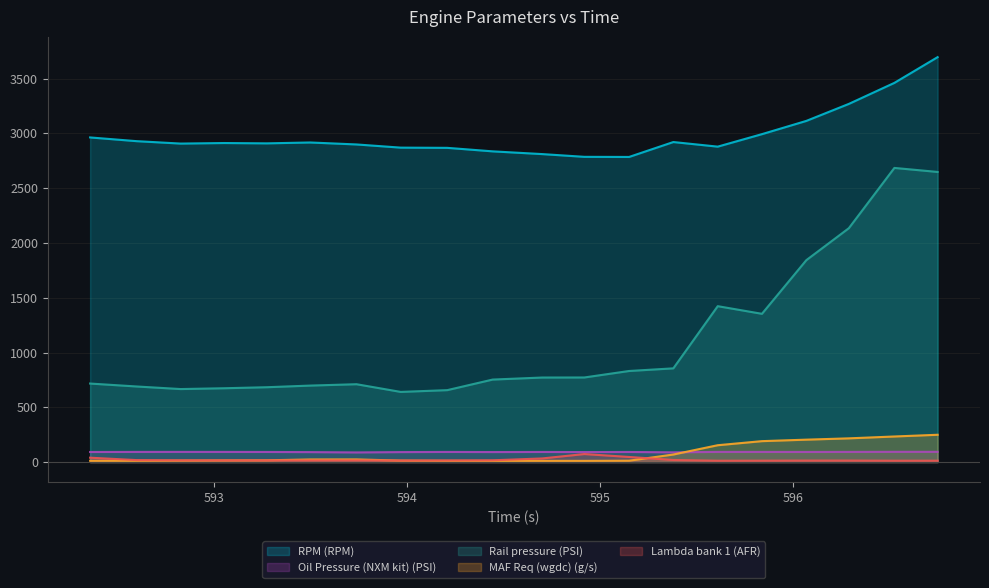

Which category has the highest value in the RPM (RPM) series?

596.748